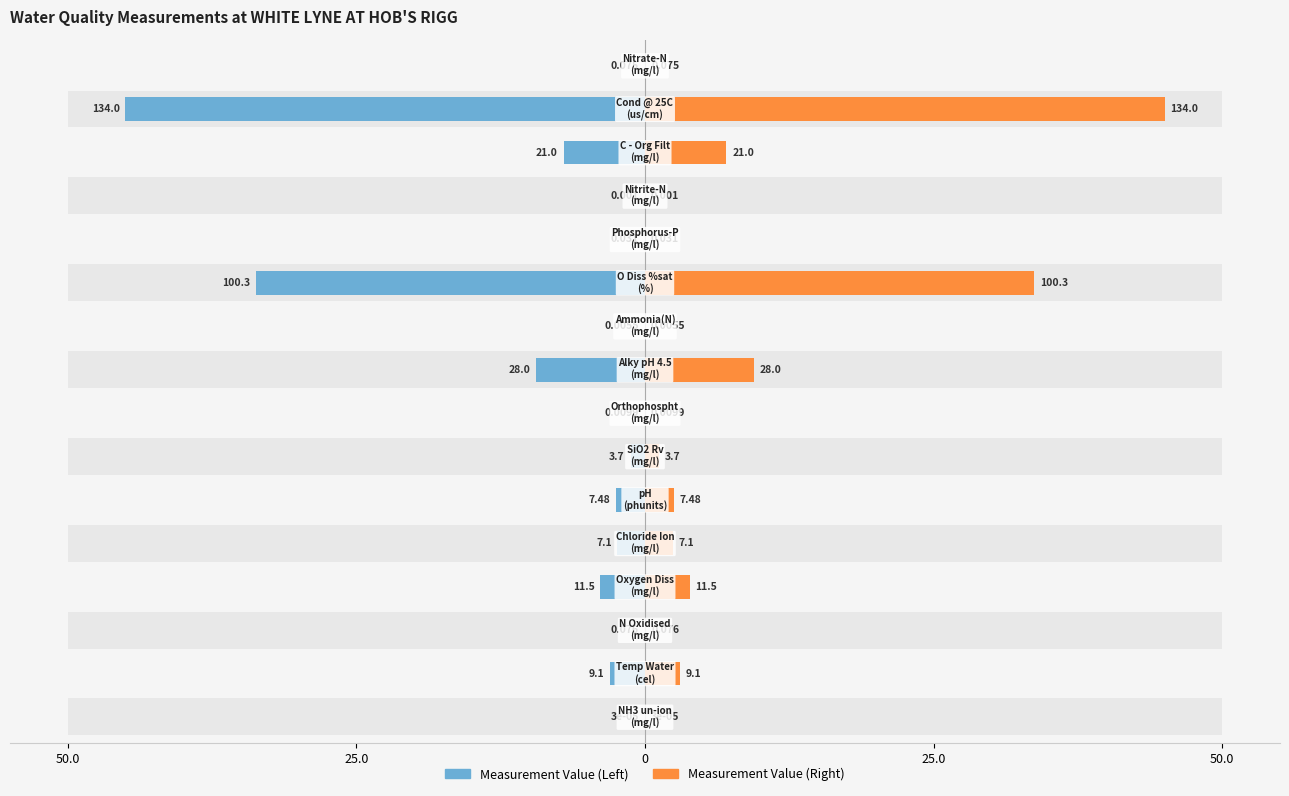

Does the chart contain stacked bars?

No